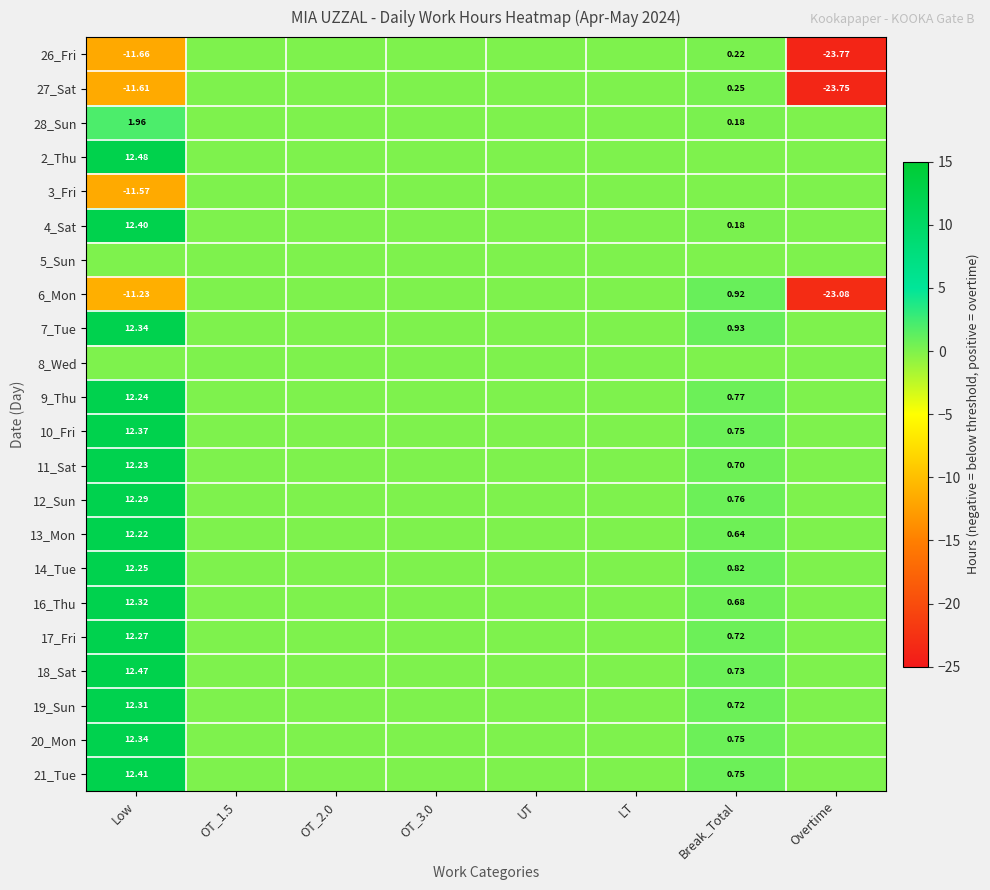

List the labels in order of 19_Sun value, largest first.

Low, Break_Total, OT_1.5, OT_2.0, OT_3.0, UT, LT, Overtime